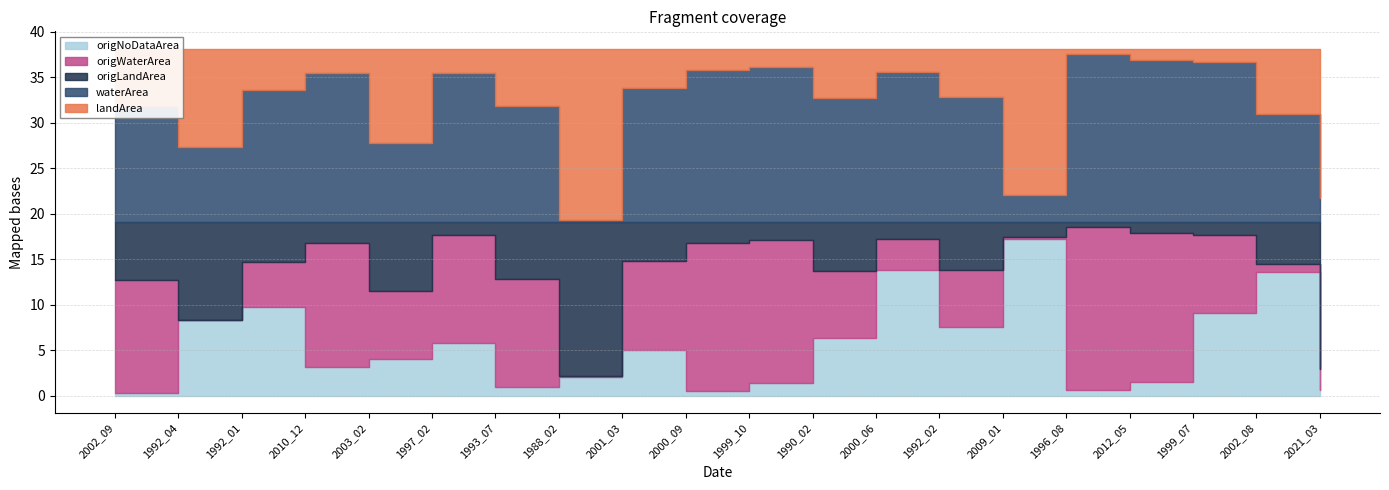

What are all the series names shown in the legend?

landArea, waterArea, origLandArea, origWaterArea, origNoDataArea